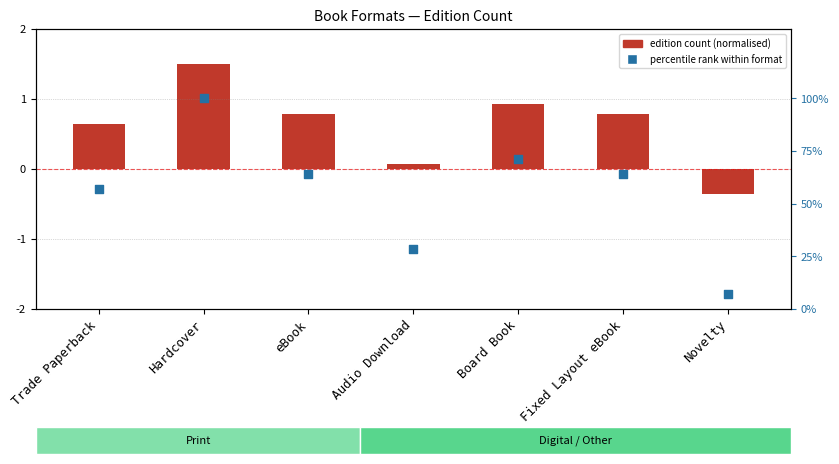

Which series has the widest spread of Y values?

percentile rank within format